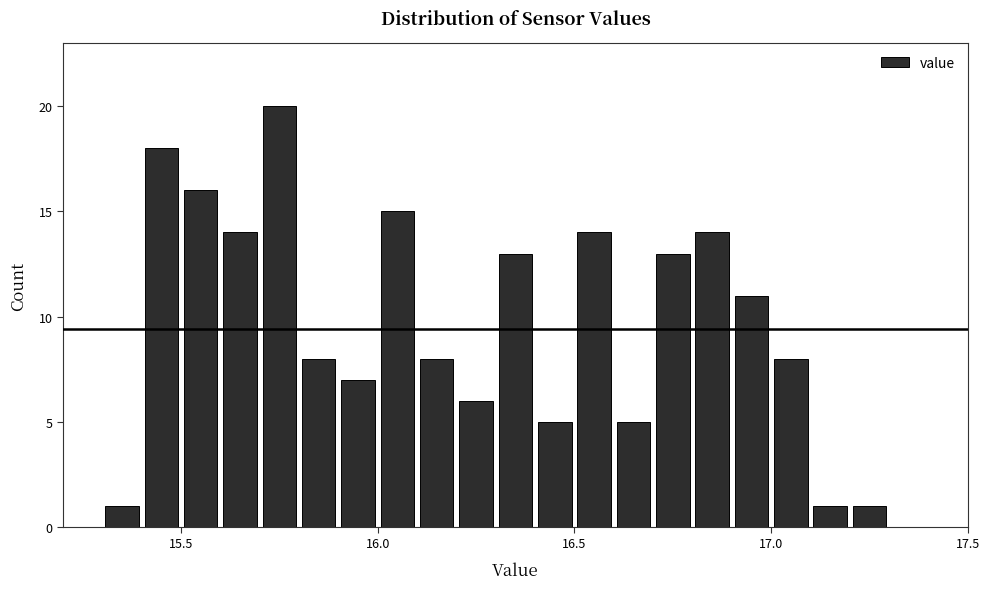

Read against the x-axis, roughly where is the centre of the tallest bar?

15.75